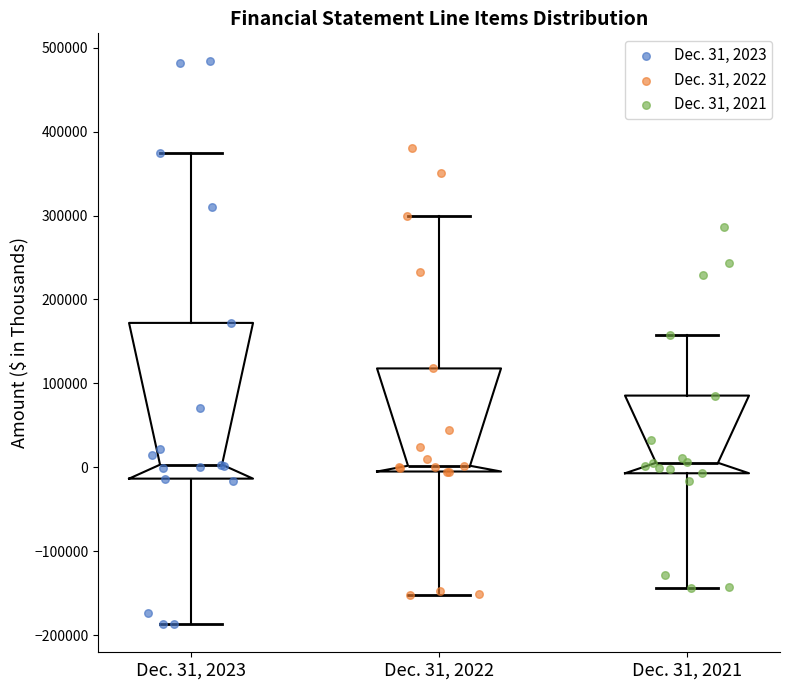

Comparing the boxes themselves (not the whiskers), which one is the tallest?

Dec. 31, 2023